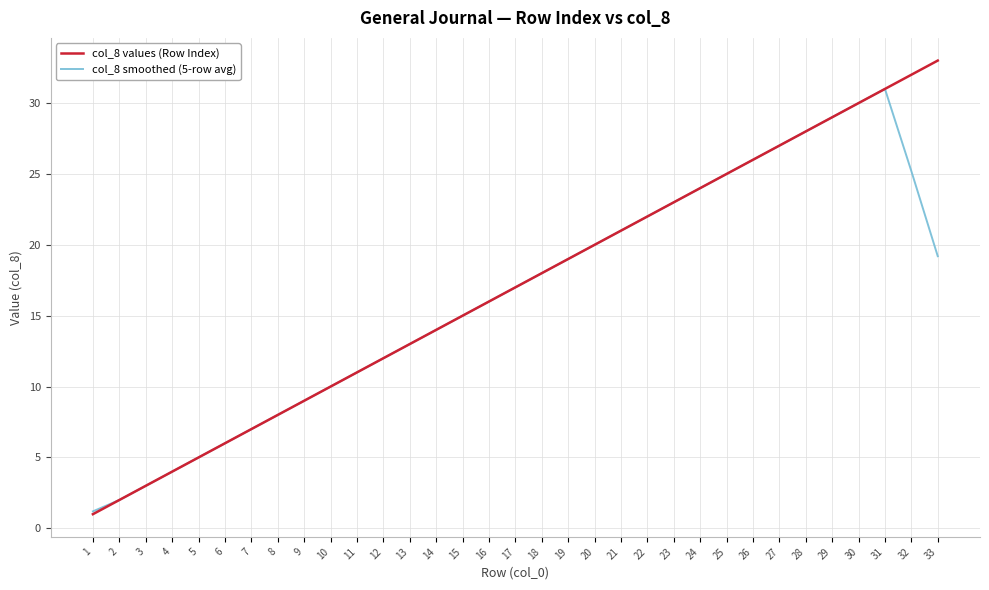

The value of col_8 smoothed (5-row avg) at 25 is 5.1. True or false?

False